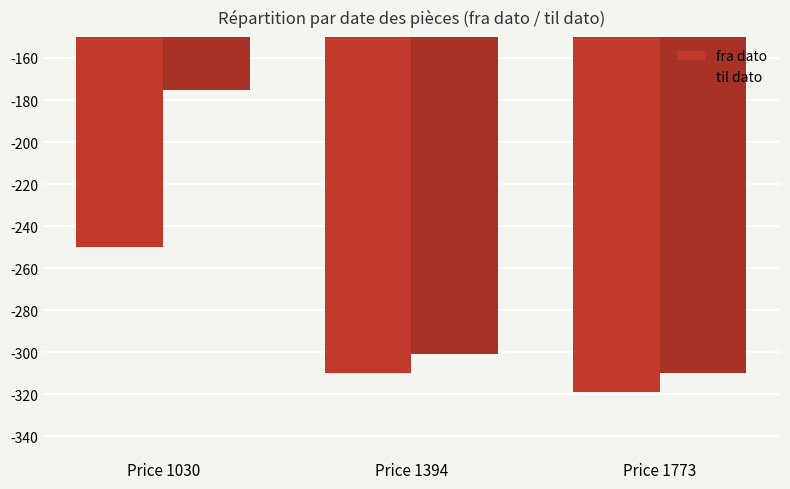

What is the minimum value for til dato?

-310